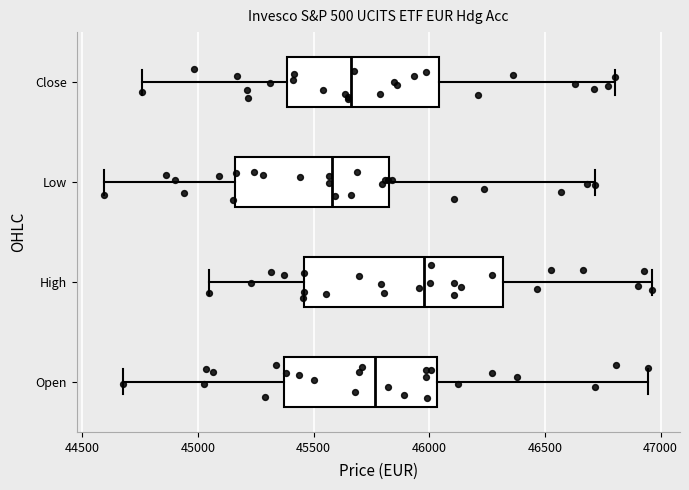

Reading bottom to top, read every box against the x-axis: the position of its median line, the range the box covers, and the ends of its whiskers. The values are not printed on the chart, so give them approximately, as read against the axis.

Open: median 45750, box 45350 to 46050, whiskers 44700 to 46950
High: median 46000, box 45450 to 46300, whiskers 45050 to 46950
Low: median 45600, box 45150 to 45850, whiskers 44600 to 46700
Close: median 45650, box 45400 to 46050, whiskers 44750 to 46800